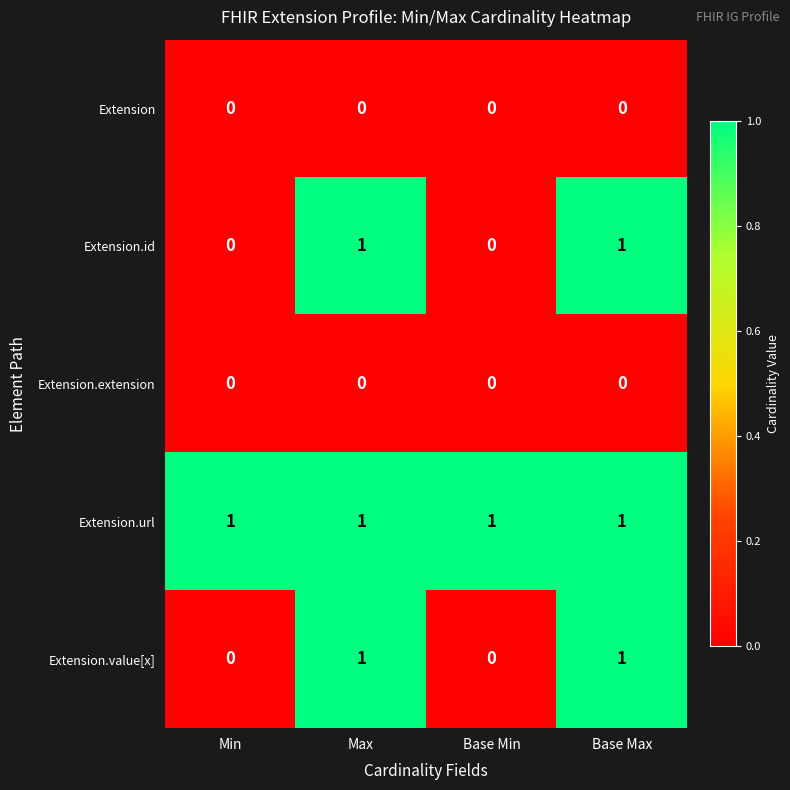

Count the Extension.id values in the range 0 to 1.

4